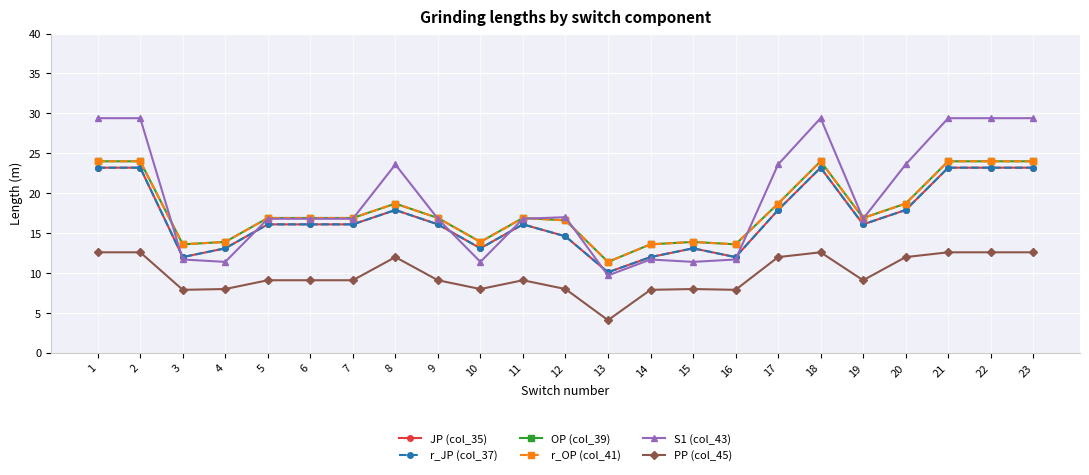

List the series in order of their peak value, lowest first.

PP (col_45), JP (col_35), r_JP (col_37), OP (col_39), r_OP (col_41), S1 (col_43)